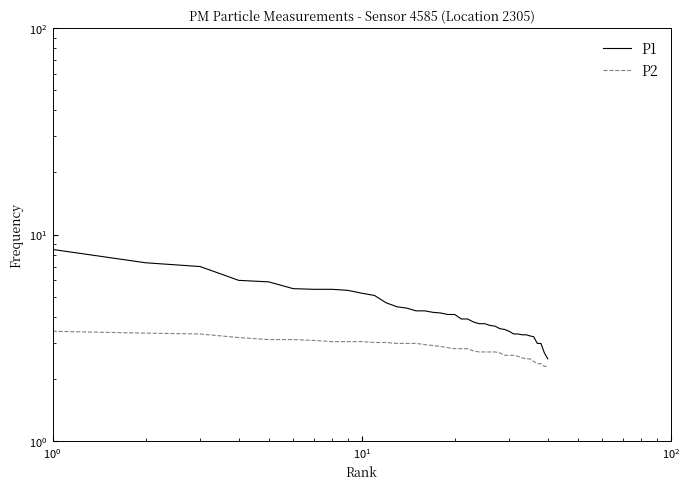

Rank the series by their average value, from highest to lowest.

P1, P2